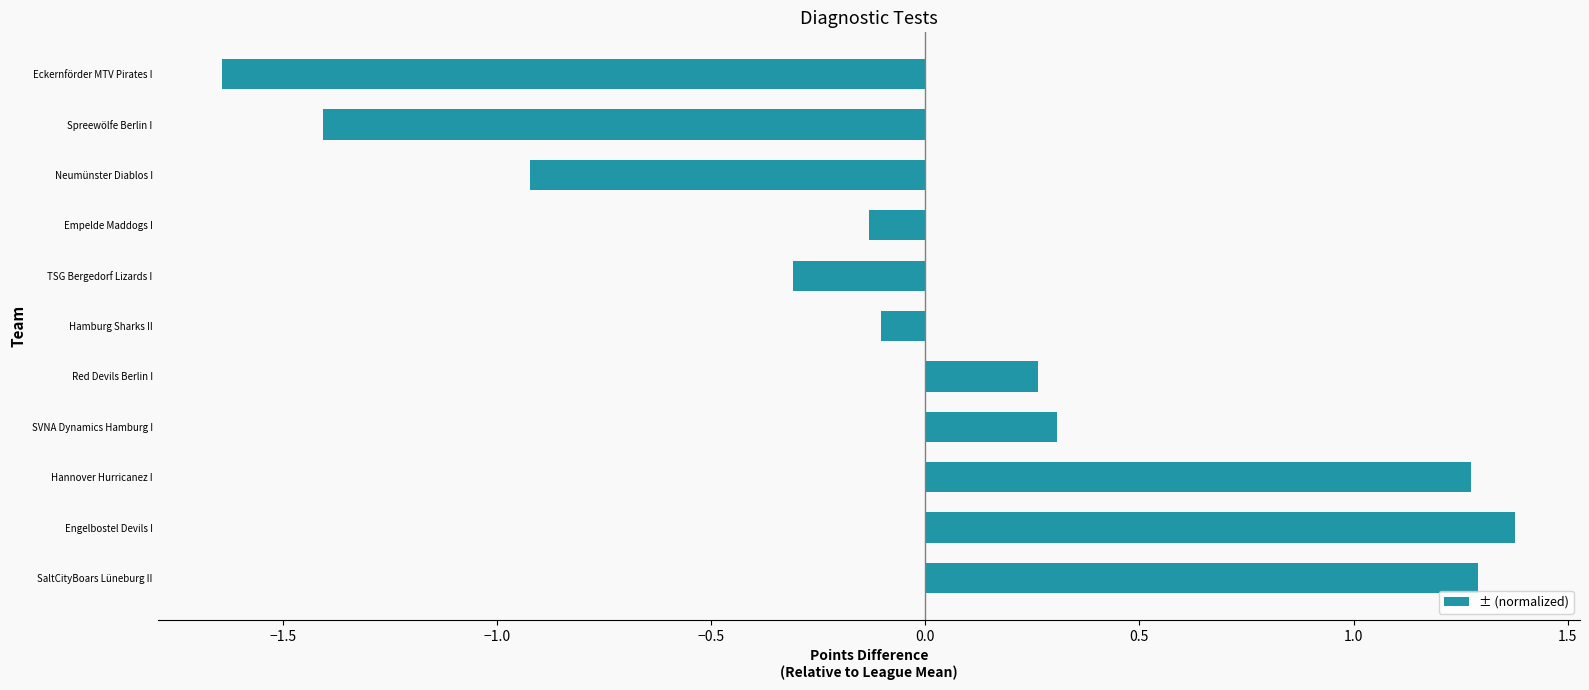

What is the difference between the second highest and second lowest values?

2.7